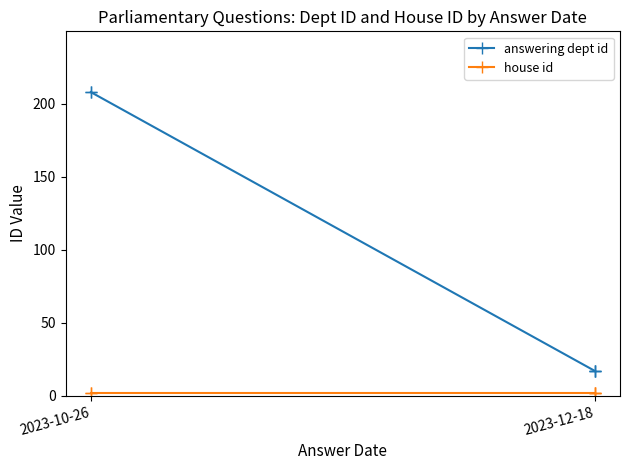

Which series has the largest range (max minus min)?

answering dept id